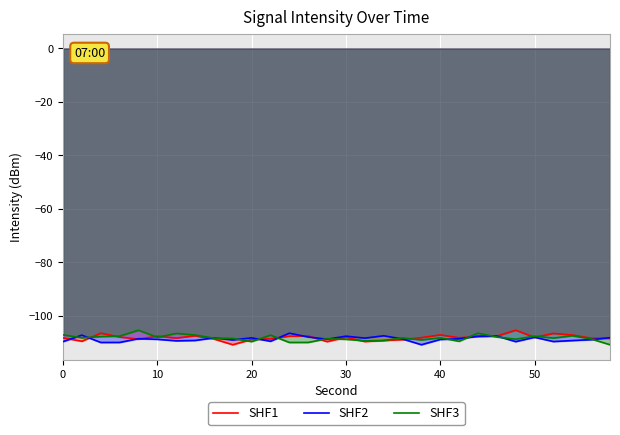

How many data points in SHF2 are less than -108?

23